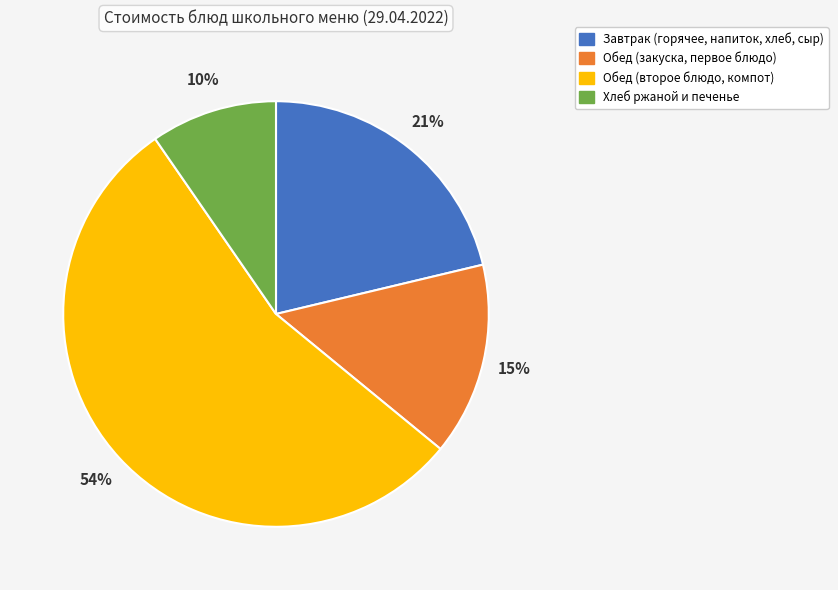

To the nearest percent, what is the difference between the Обед (закуска, первое блюдо) and Хлеб ржаной и печенье slice percentages?

5%